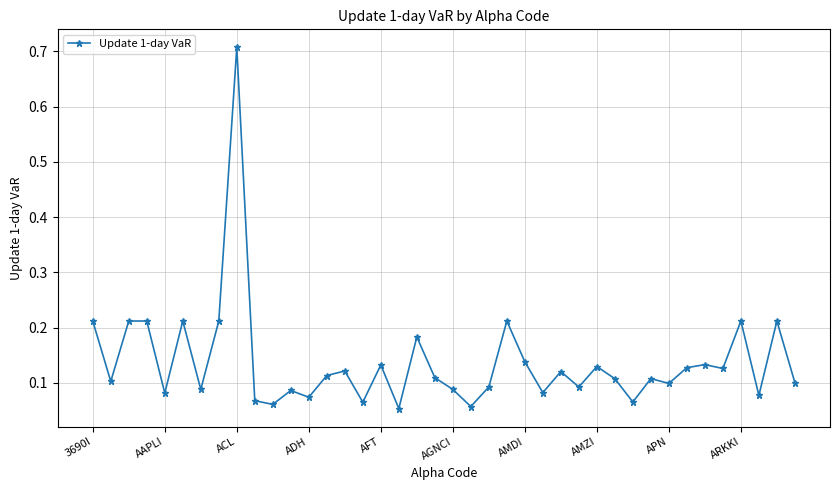

What is the difference between the maximum and minimum values?

0.7